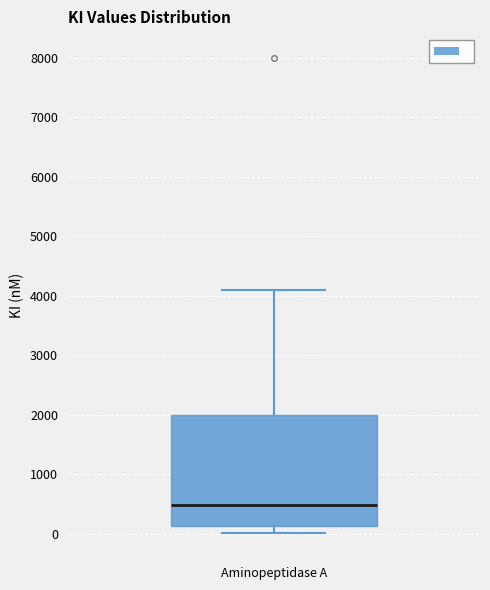

Where does the upper whisker of the box for Aminopeptidase A end on the y-axis? The values are not printed on the chart, so give them approximately, as read against the axis.

4100